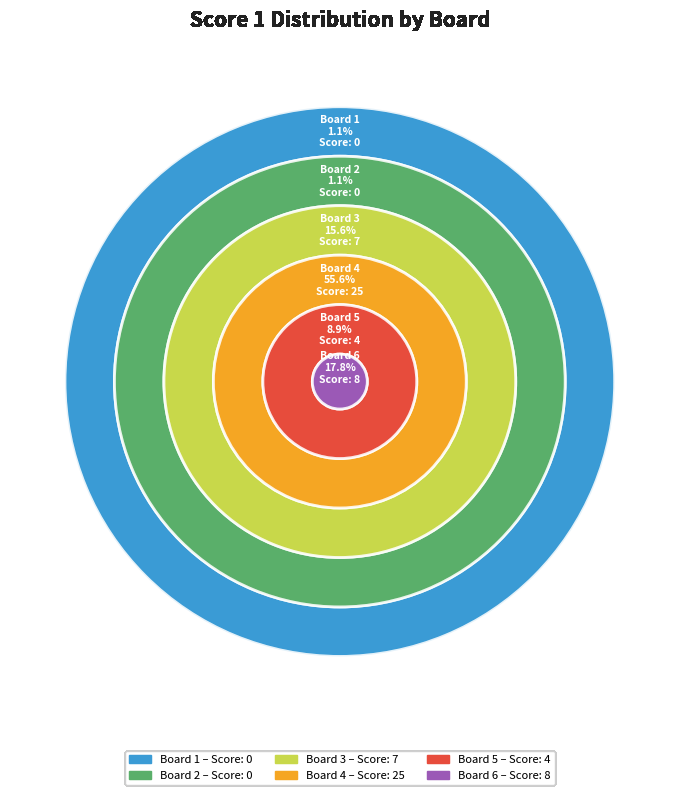

True or false: 3 accounts for 16% of the total.

True